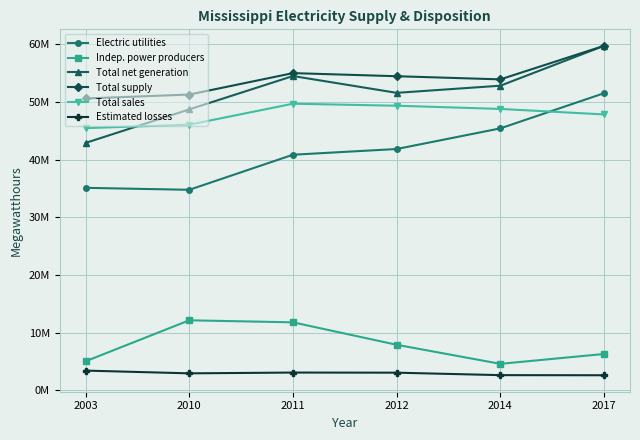

What is the difference between the maximum and minimum values in the Total supply series?

9133864